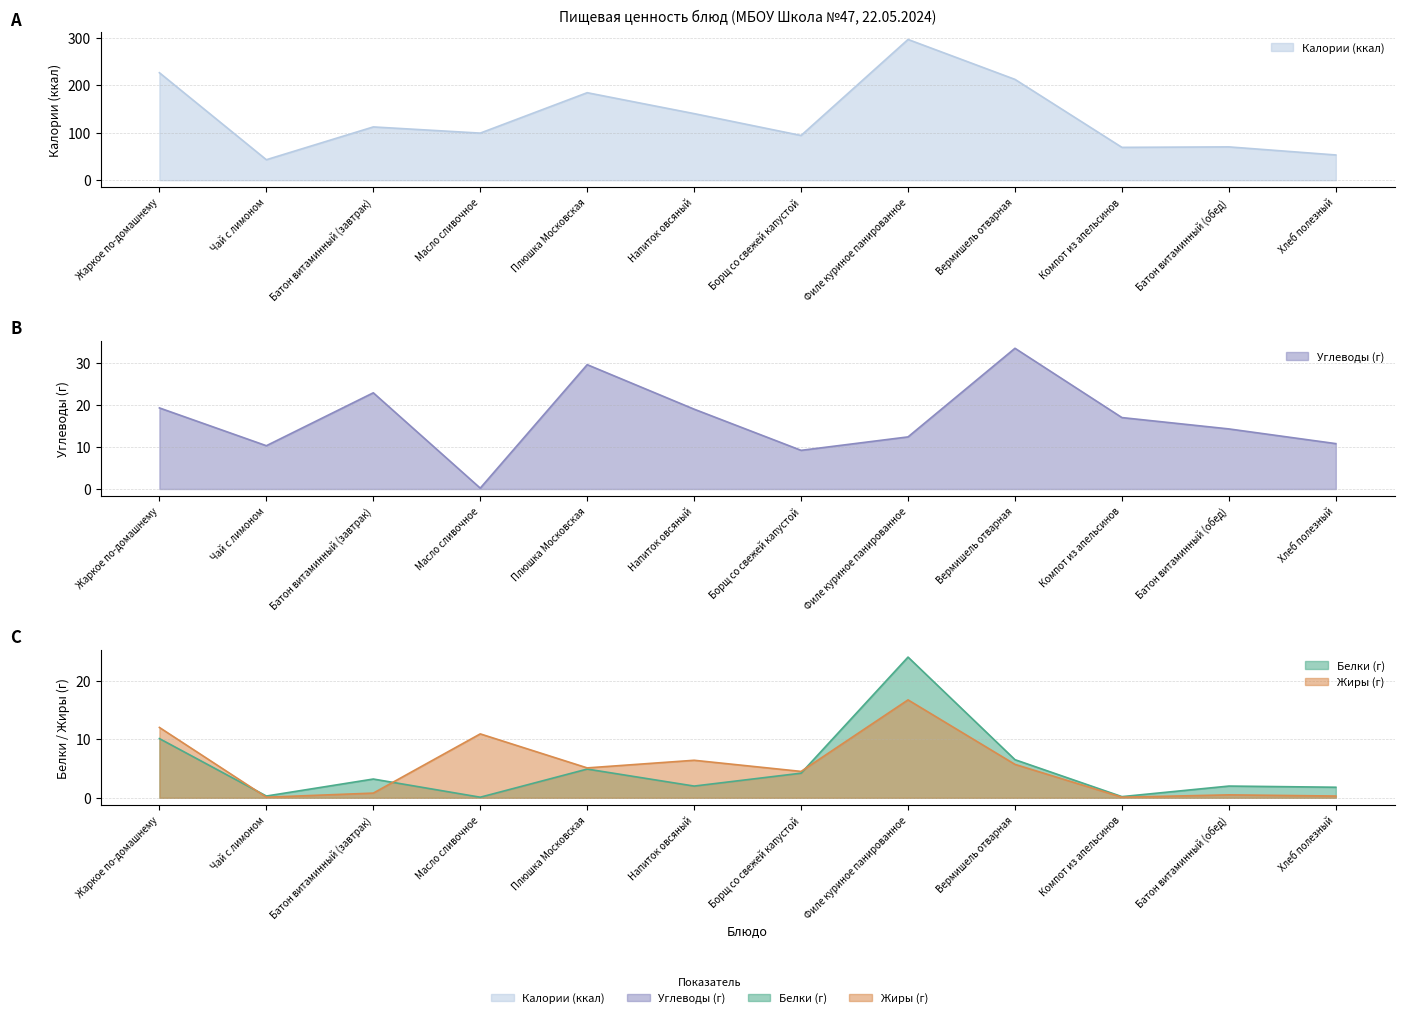

What is the greatest value displayed?

296.0